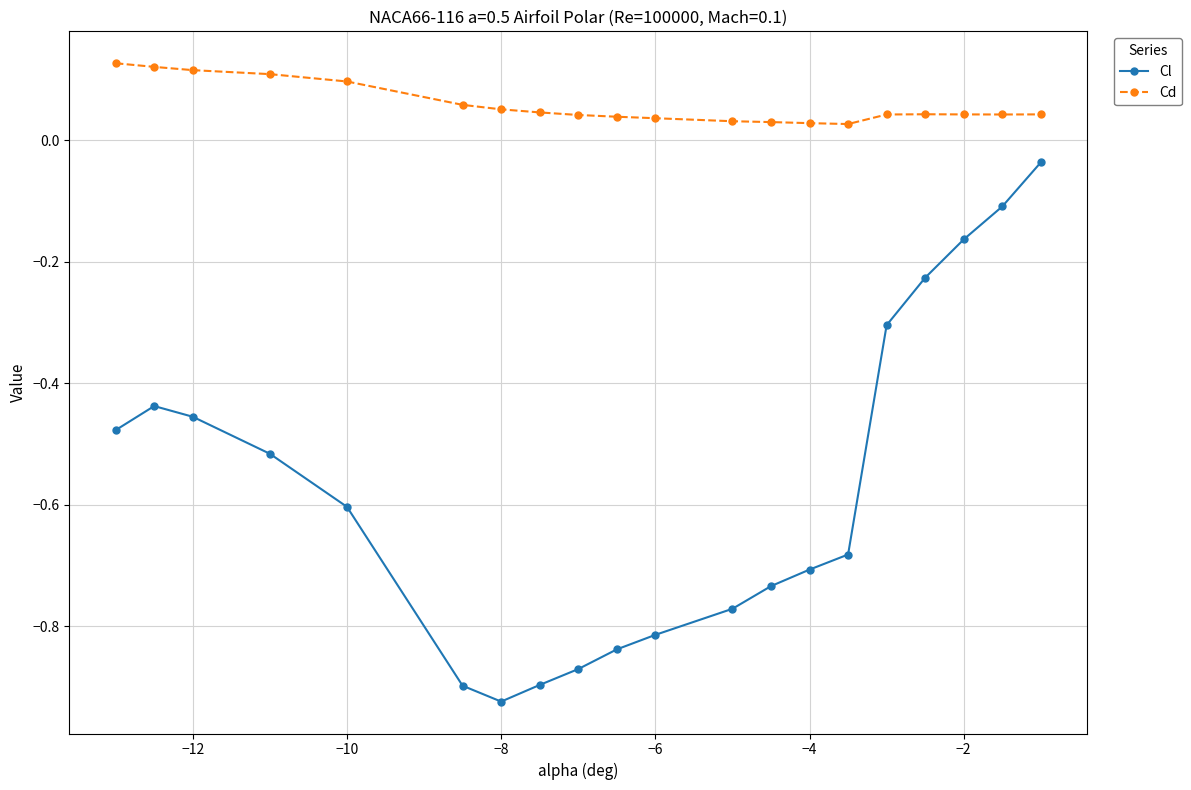

Which series has the largest total across all categories?

Cd